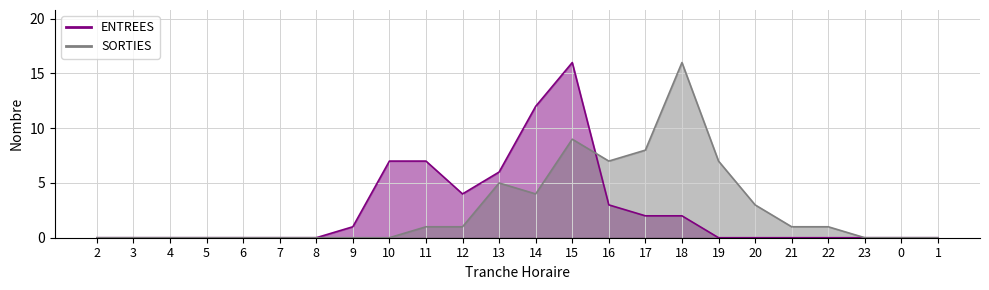

What is the difference between the maximum and minimum values in the ENTREES series?

16